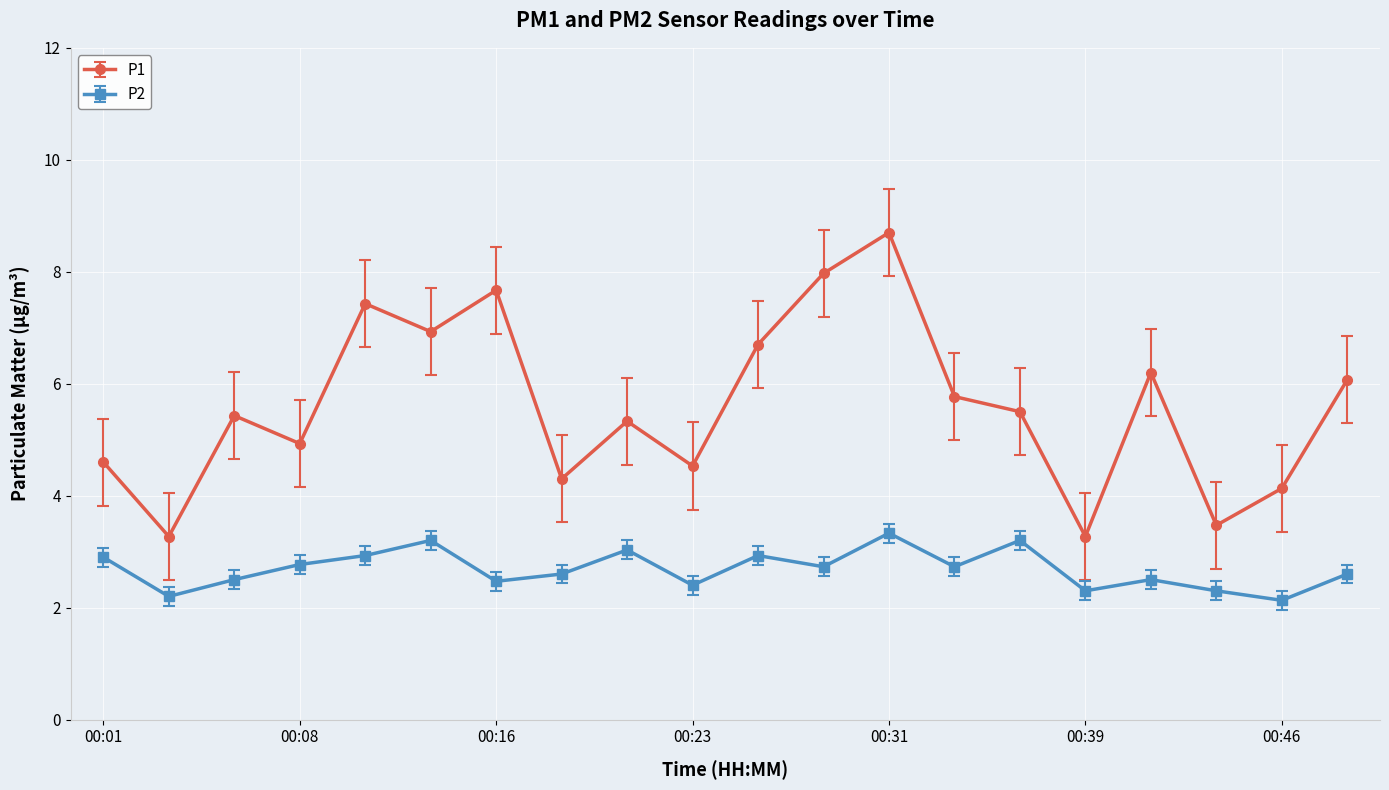

List the series in order of their overall mean, highest first.

P1, P2